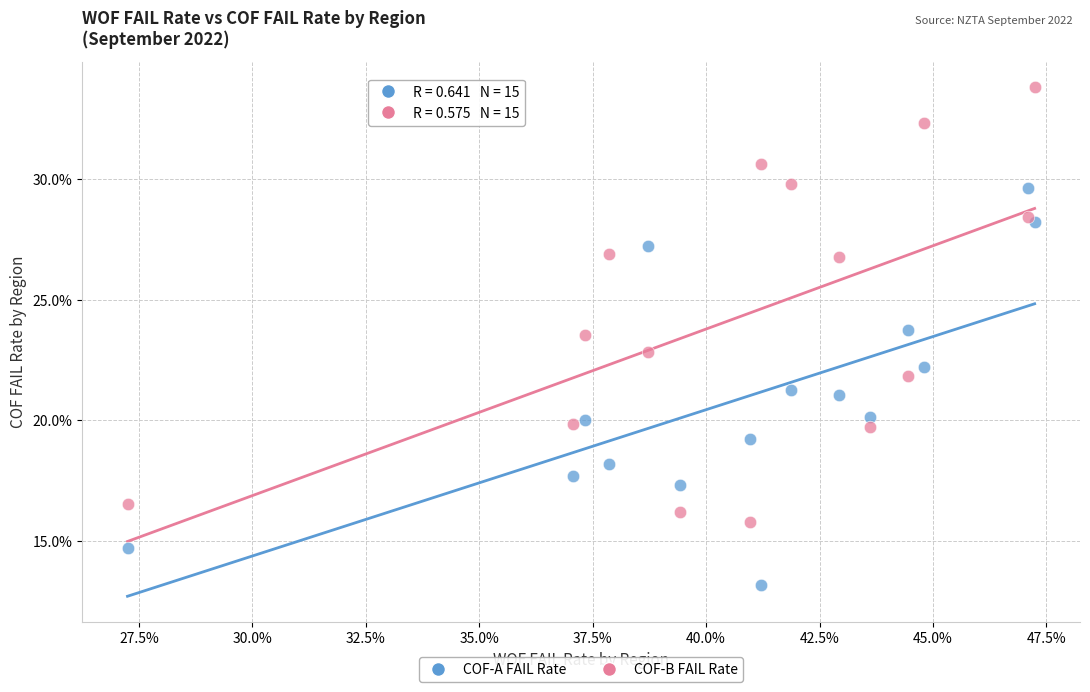

Which series has the largest Y range (max minus min)?

COF-B FAIL Rate